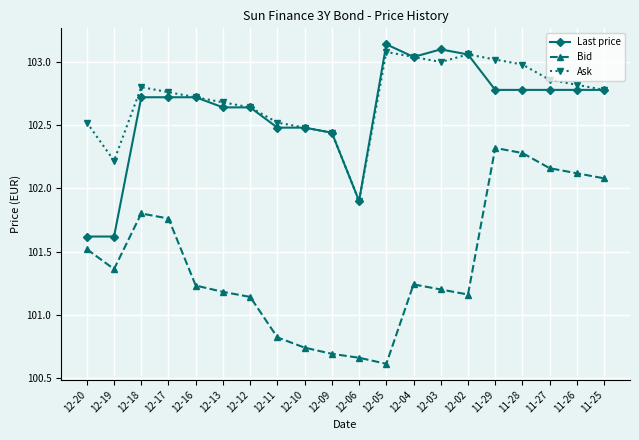

Does the chart have visible grid lines?

Yes